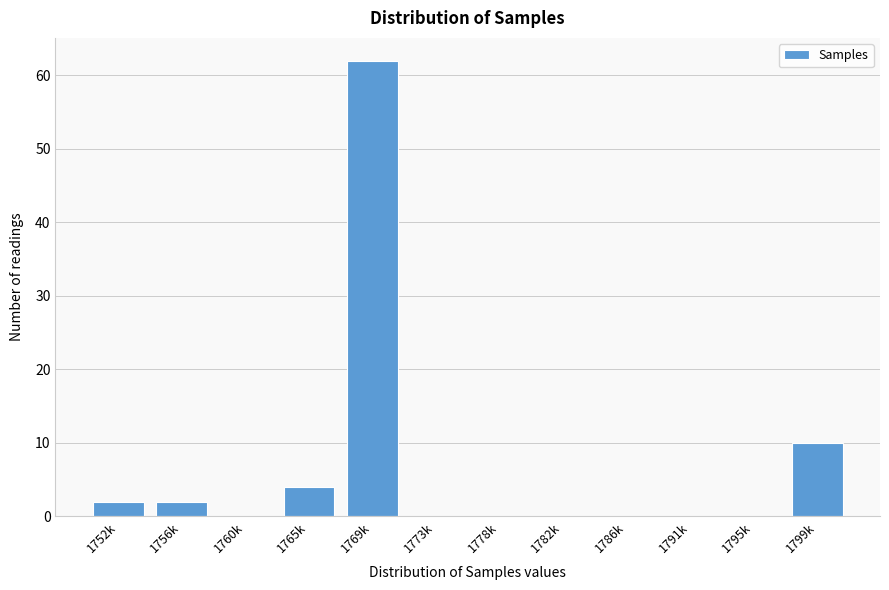

Reading right to left, what are all the values shown in this chart?

1799k=10	1795k=0	1791k=0	1786k=0	1782k=0	1778k=0	1773k=0	1769k=62	1765k=4	1760k=0	1756k=2	1752k=2